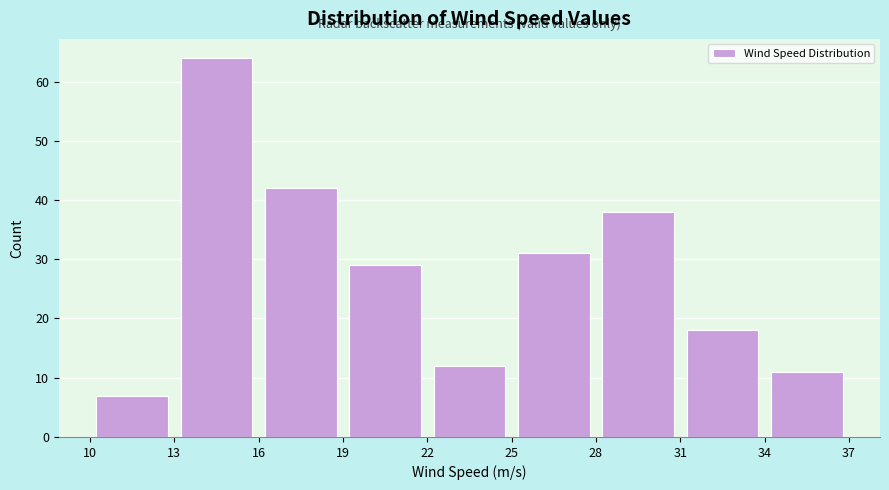

Over which range of the x-axis is the bar tallest?

13 to 16